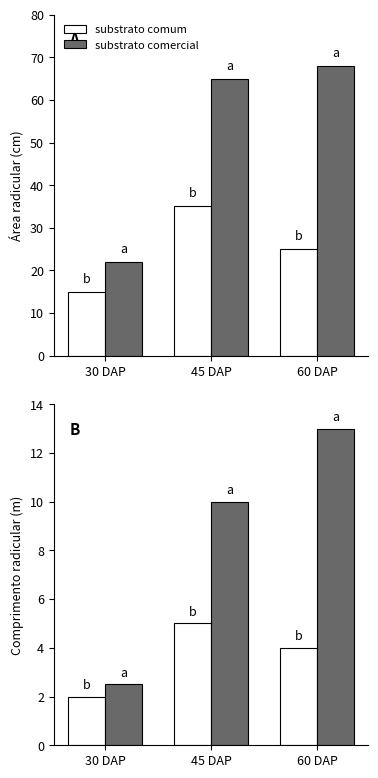

Between 30 DAP and 45 DAP, which series saw the biggest shift?

substrato comercial